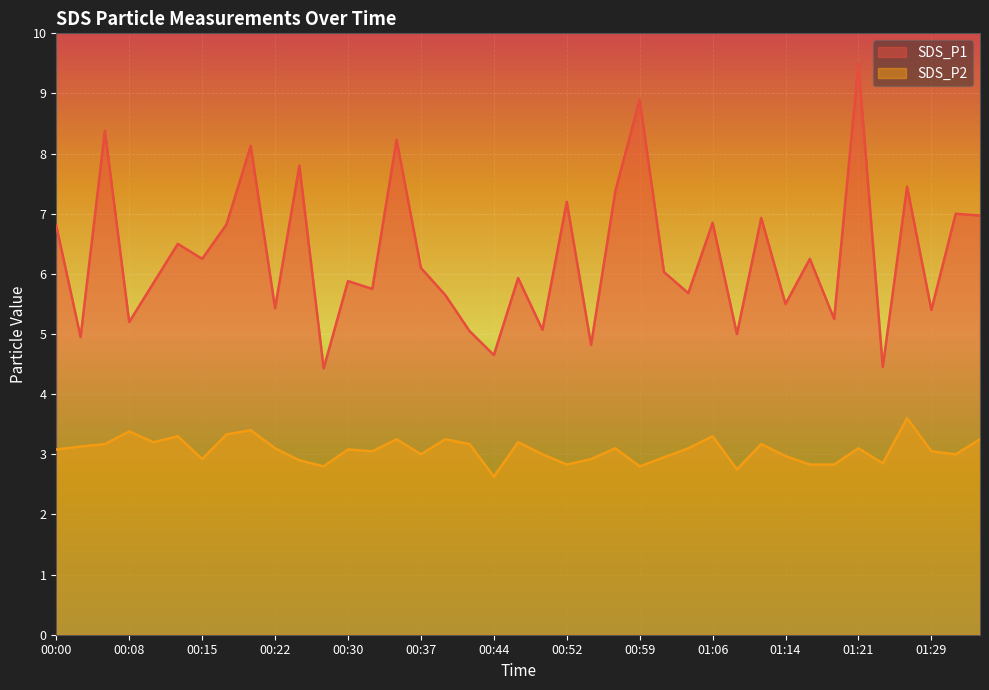

Which category has the lowest value in the SDS_P2 series?

00:44